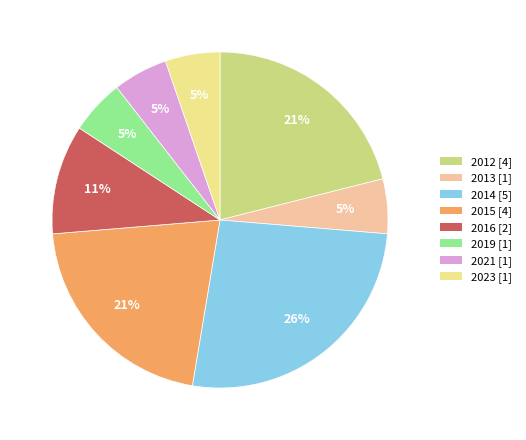

Which category has the biggest portion of the pie?

2014